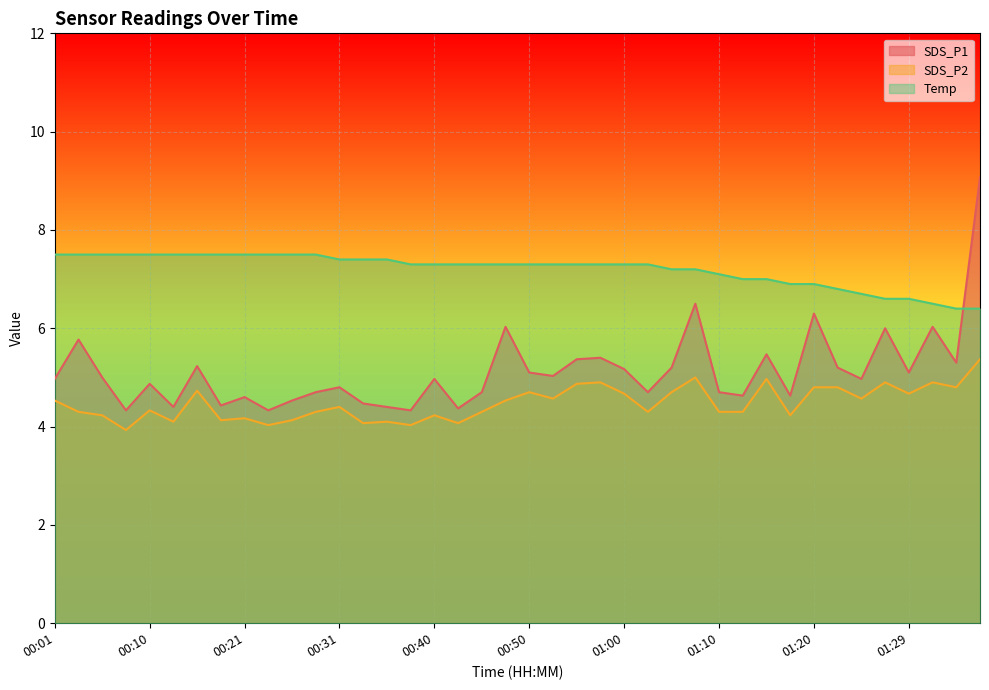

What is the highest value of the SDS_P2 series?

5.4